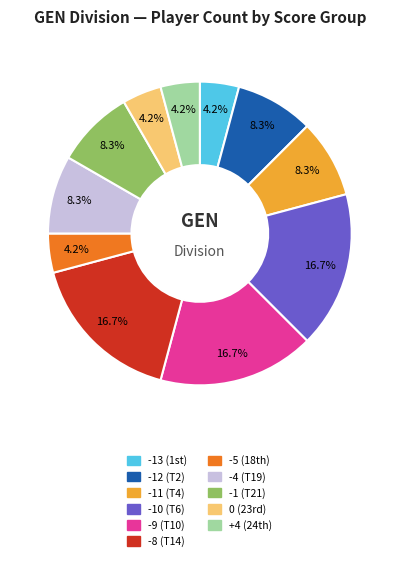

Does any single category account for the majority?

No